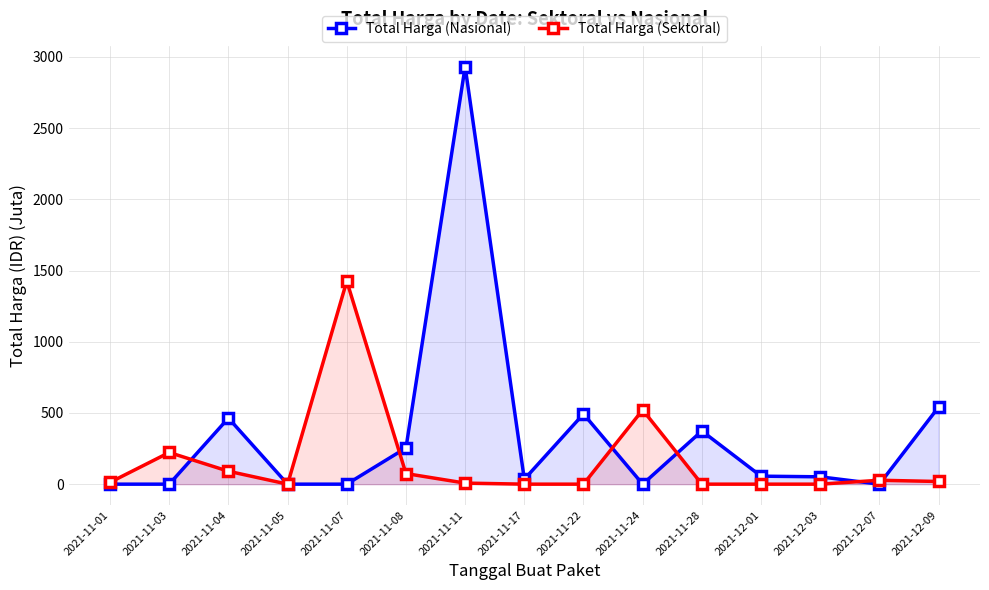

At which label does Total Harga (Sektoral) reach its minimum?

2021-11-05